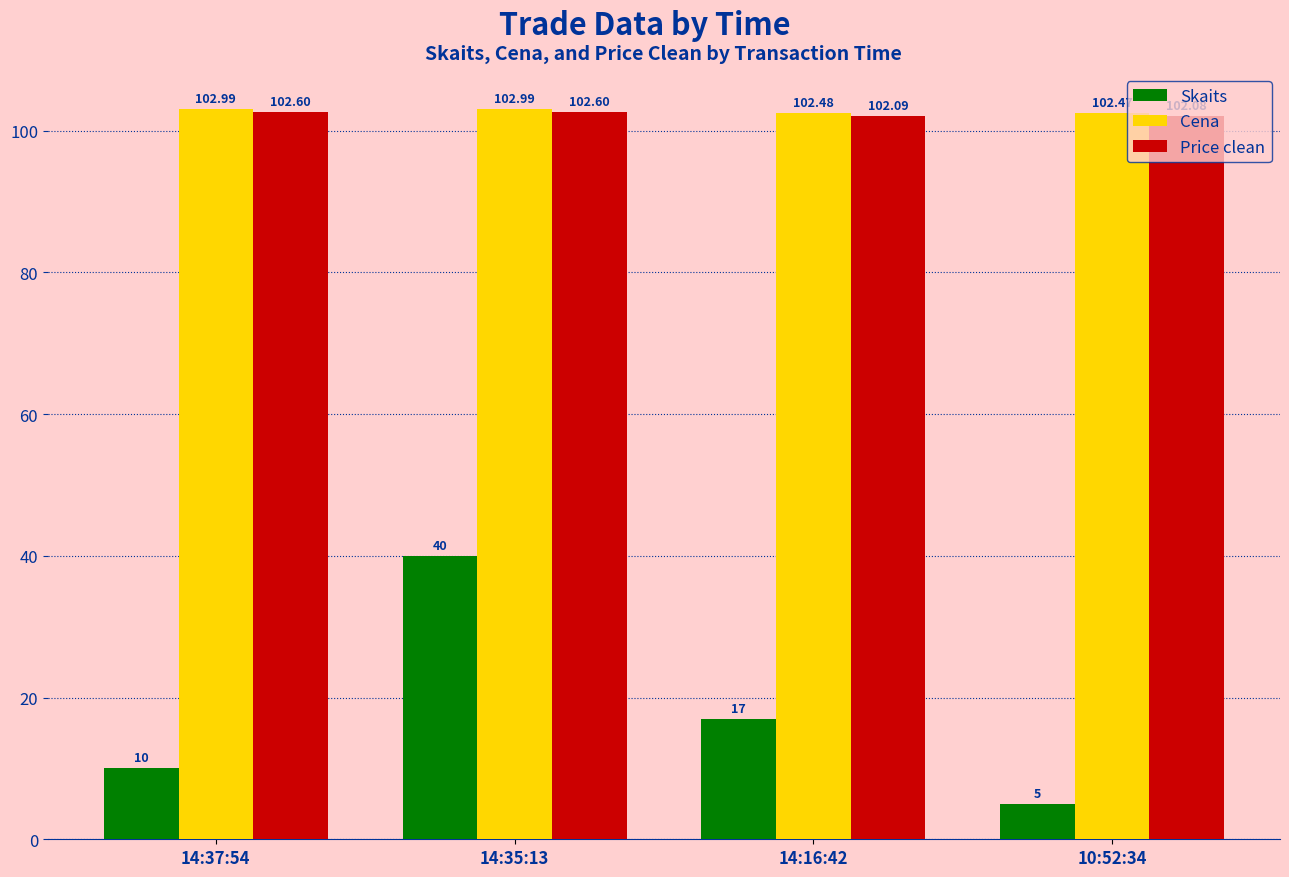

What position from the right is 14:37:54?

4